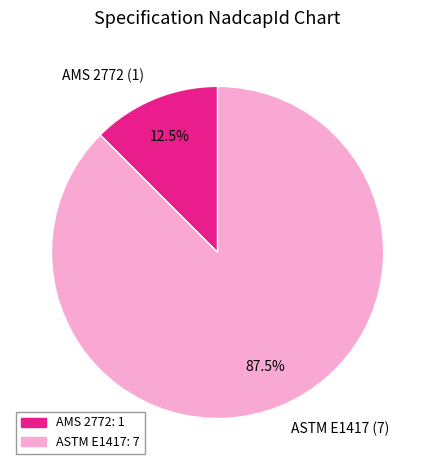

True or false: ASTM E1417 accounts for 98% of the total.

False